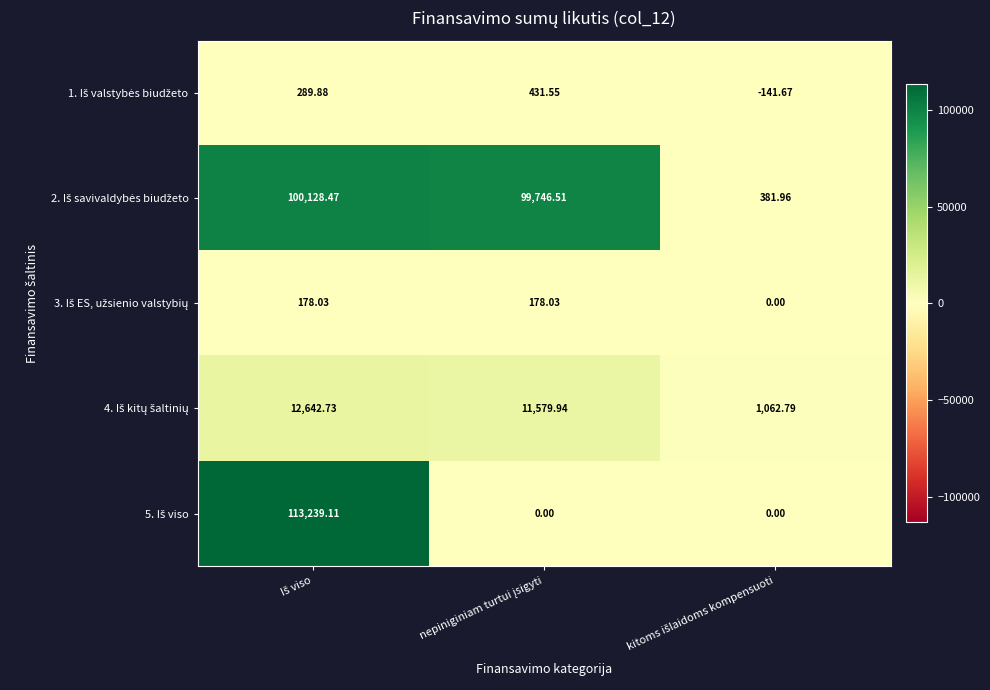

At how many categories does at least one series exceed 93161?

2